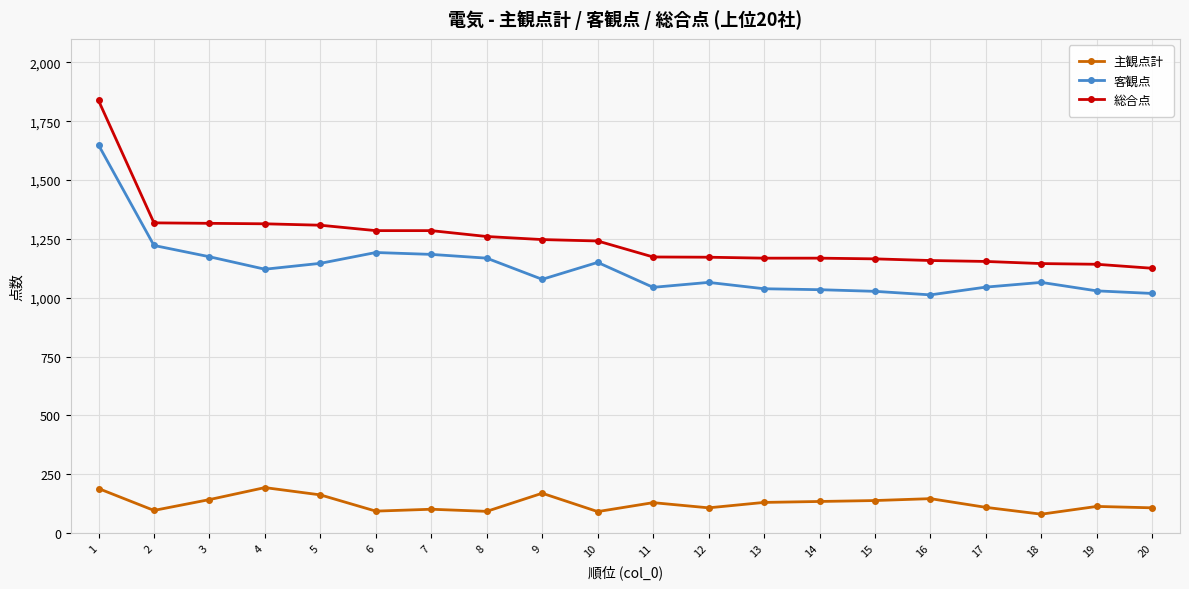

True or false: 主観点計 and 総合点 intersect in this chart.

False